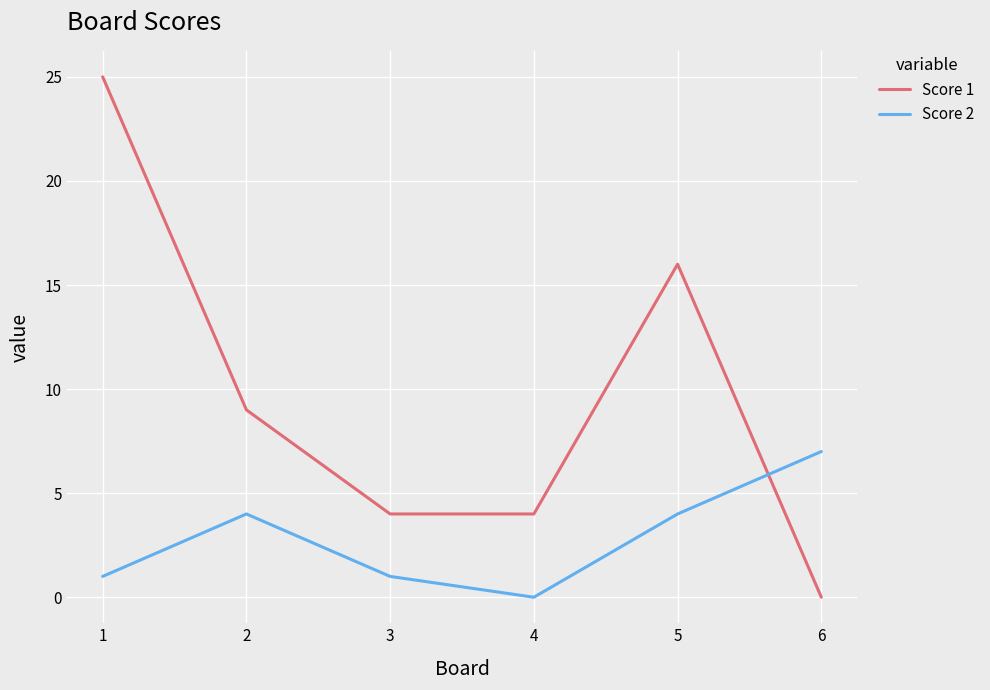

Reading left to right, transcribe all the data shown in this chart.

Score 1: 1=25	2=9	3=4	4=4	5=16	6=0
Score 2: 1=1	2=4	3=1	4=0	5=4	6=7